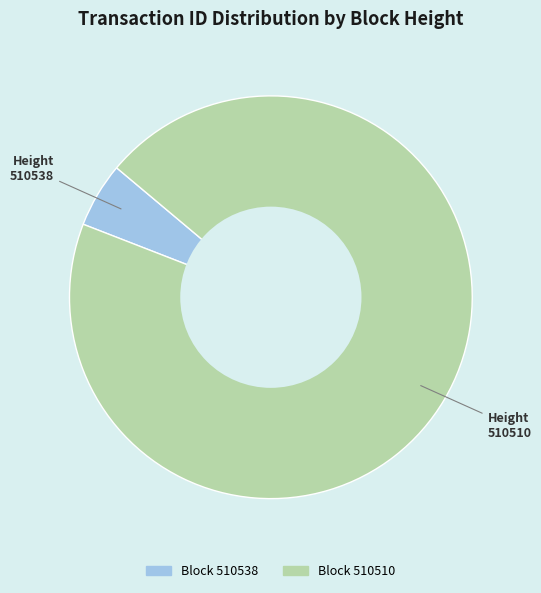

Does any single category account for the majority?

Yes